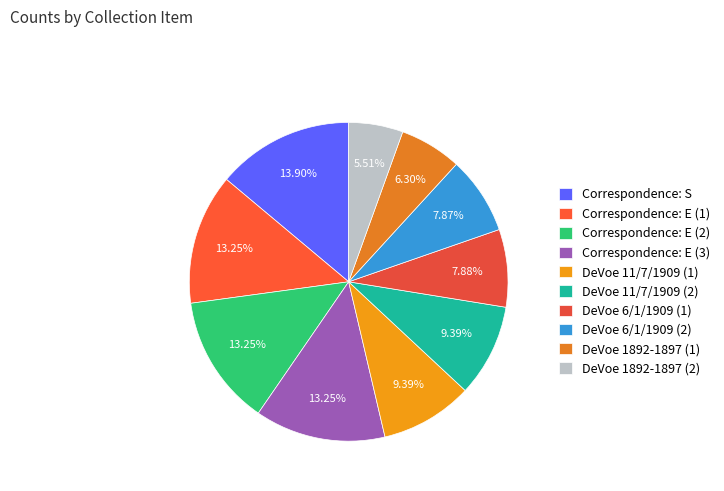

Which category has the smallest portion of the pie?

DeVoe 1892-1897 (2)